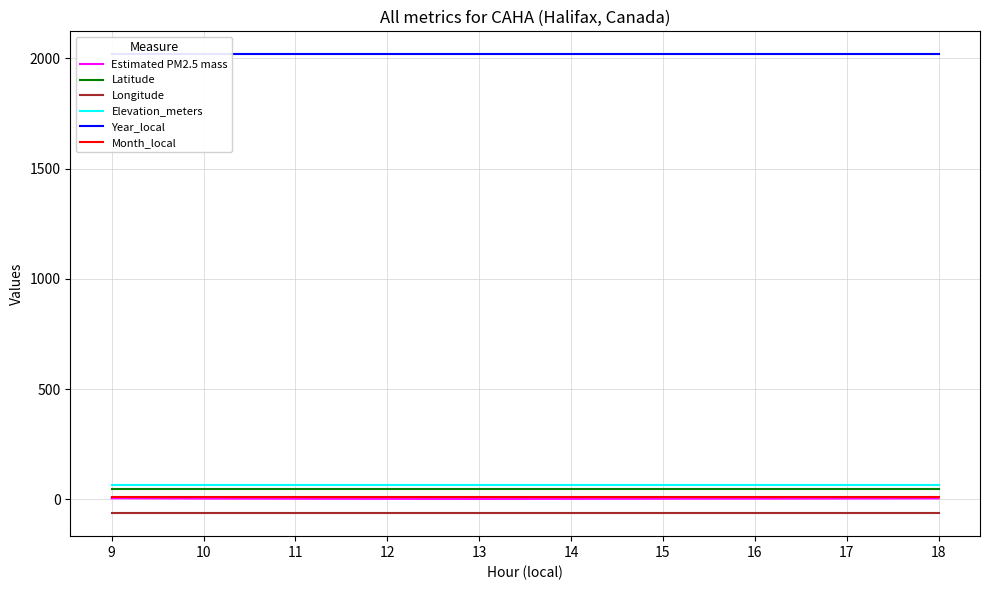

What is the maximum value shown in the chart?

2019.0